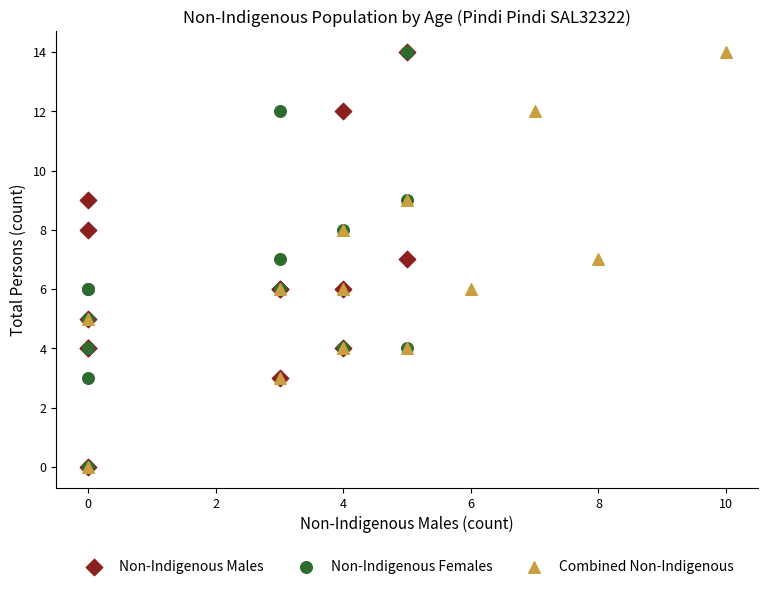

What are all the series names shown in the legend?

Non-Indigenous Males, Non-Indigenous Females, Combined Non-Indigenous